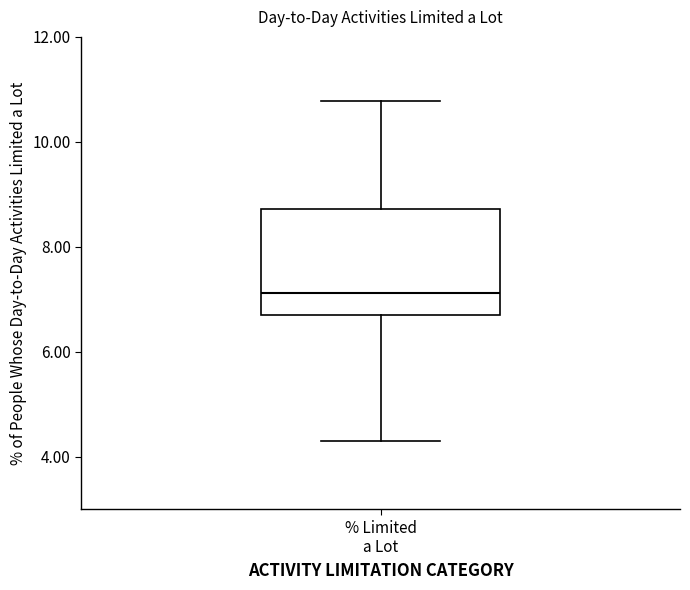

Where is the lower edge of the box for % Limited a Lot on the y-axis? The values are not printed on the chart, so give them approximately, as read against the axis.

6.8